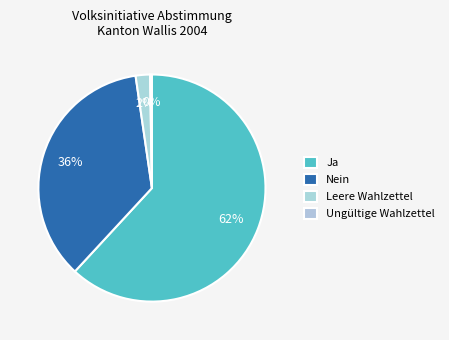

True or false: Leere Wahlzettel accounts for 8% of the total.

False